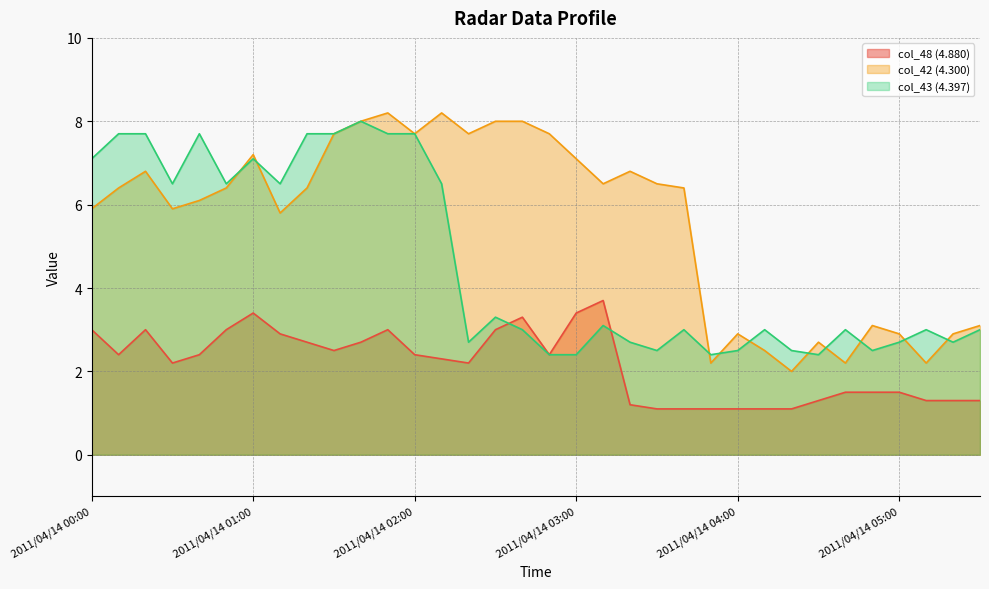

Which has a higher value, 2011/04/14 03:40 or 2011/04/14 02:20?

2011/04/14 02:20